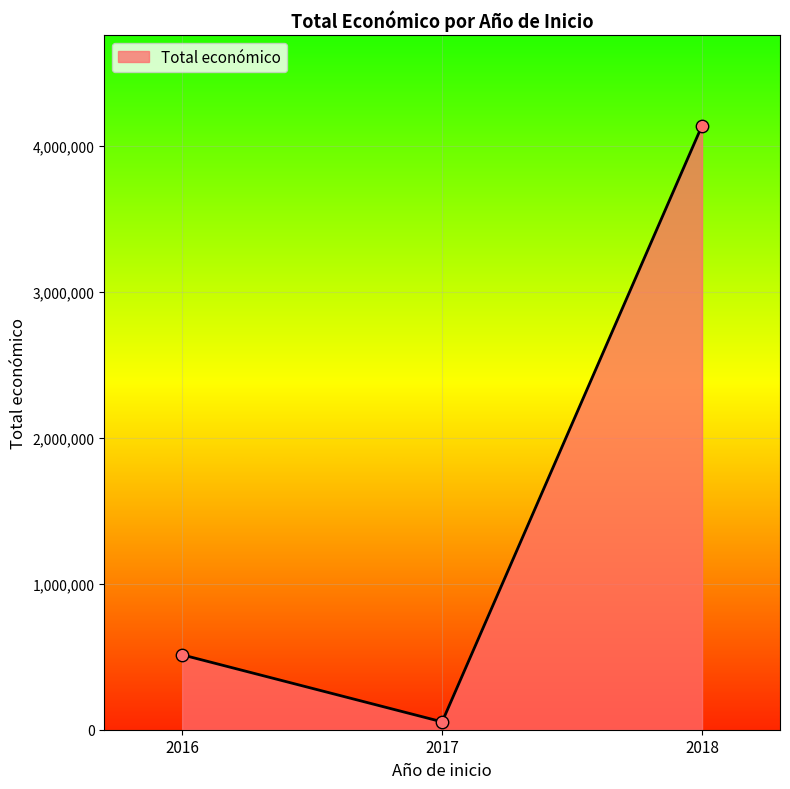

Between 2018 and 2016, which is larger?

2018